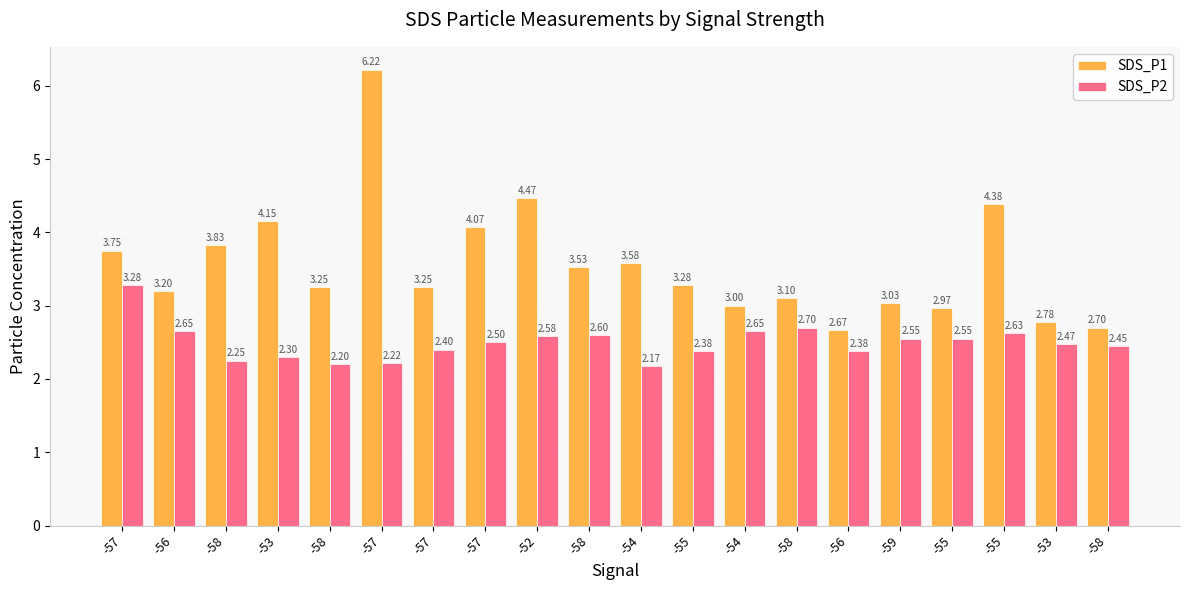

Reading left to right, extract all data points from this chart.

SDS_P1: -57=3.8	-56=3.2	-58=3.8	-53=4.2	-58=3.2	-57=6.2	-57=3.2	-57=4.1	-52=4.5	-58=3.5	-54=3.6	-55=3.3	-54=3.0	-58=3.1	-56=2.7	-59=3.0	-55=3.0	-55=4.4	-53=2.8	-58=2.7
SDS_P2: -57=3.3	-56=2.6	-58=2.2	-53=2.3	-58=2.2	-57=2.2	-57=2.4	-57=2.5	-52=2.6	-58=2.6	-54=2.2	-55=2.4	-54=2.6	-58=2.7	-56=2.4	-59=2.5	-55=2.5	-55=2.6	-53=2.5	-58=2.5